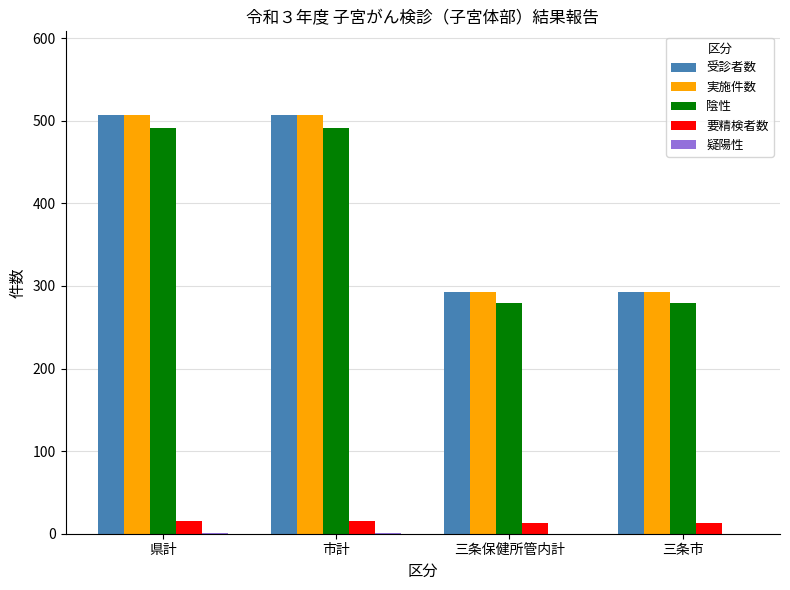

How many groups of bars are there?

4